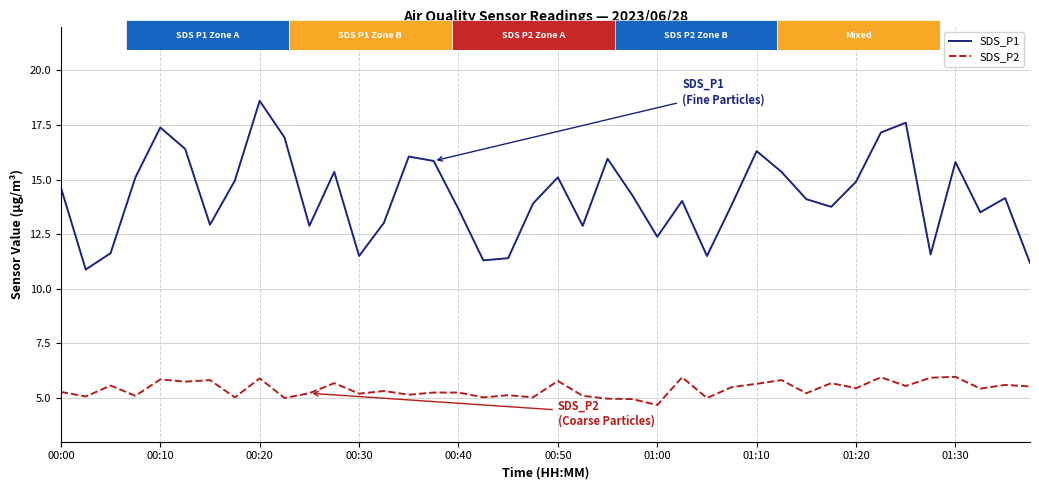

True or false: SDS_P1 and SDS_P2 intersect in this chart.

False